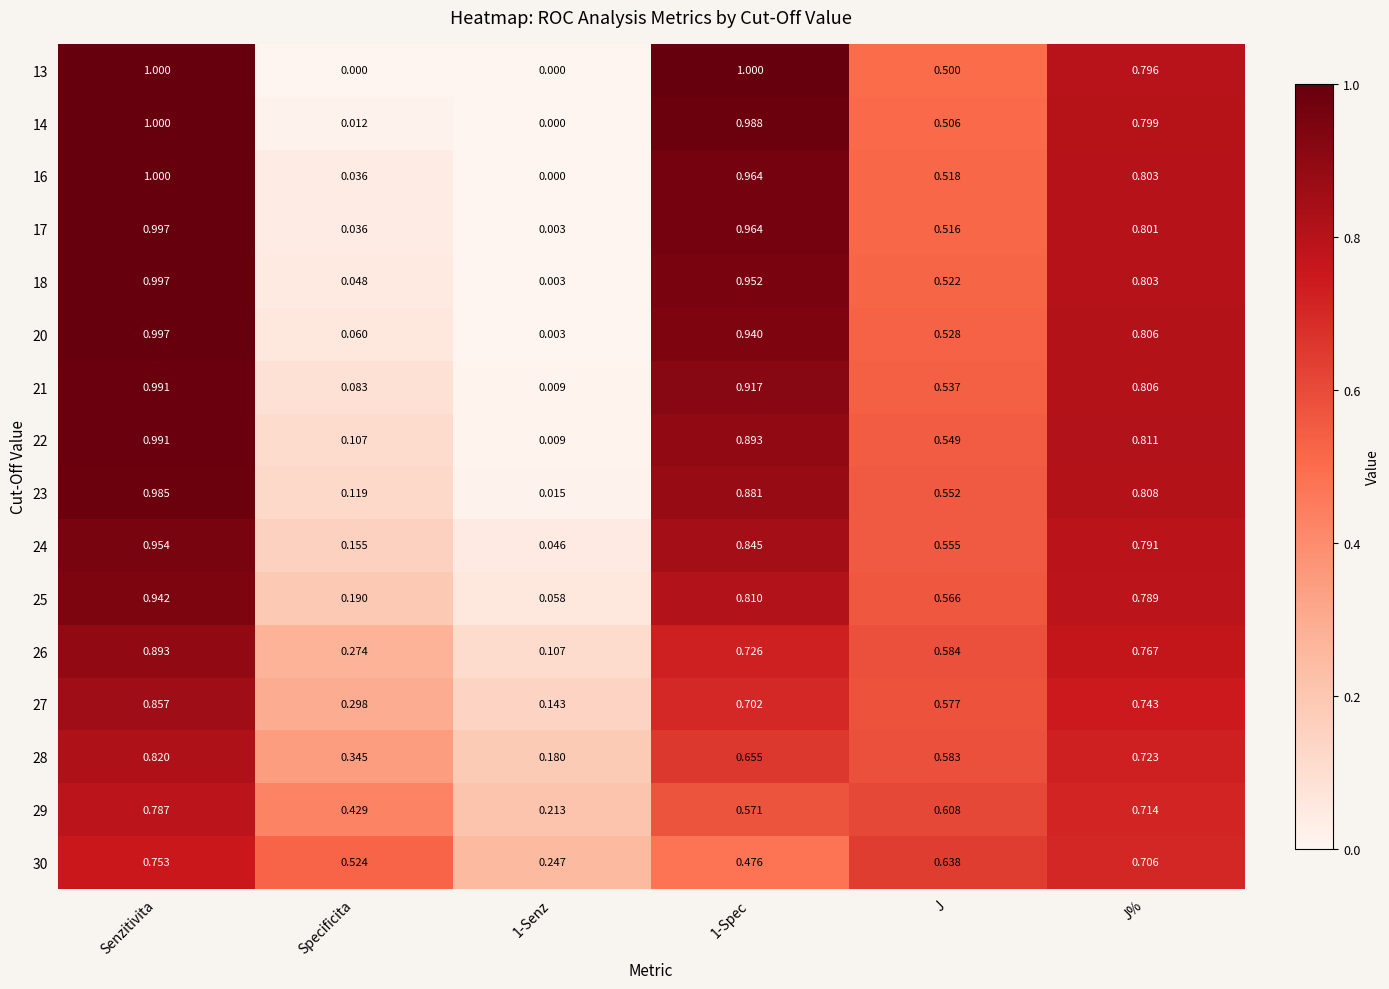

Is the value of 18 at 1-Senz greater than the value of 29 at Senzitivita?

No